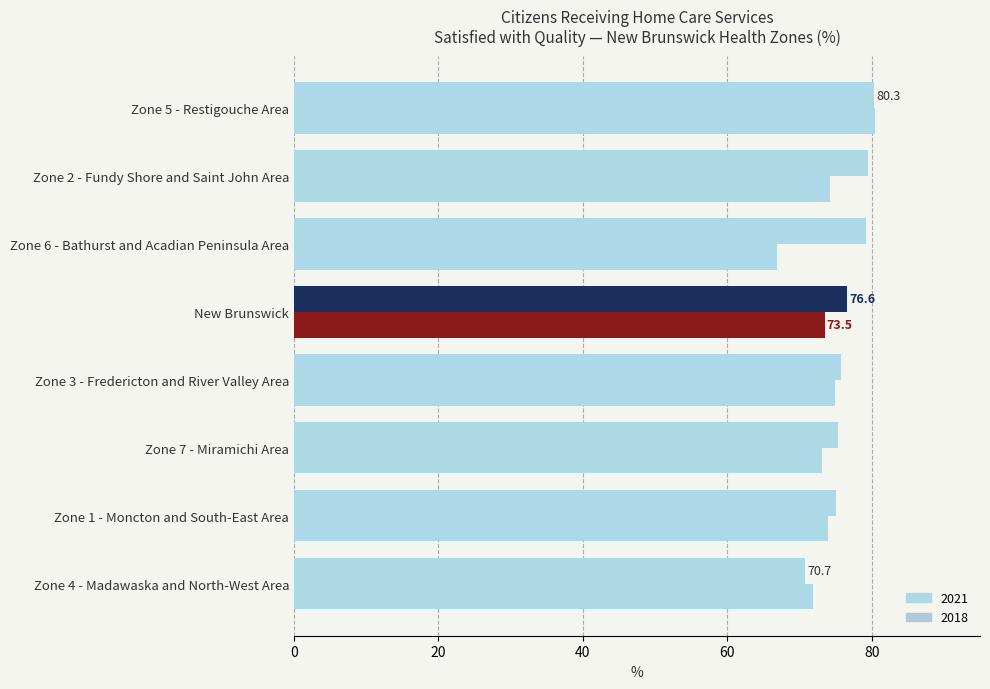

How many series are shown in this chart?

2